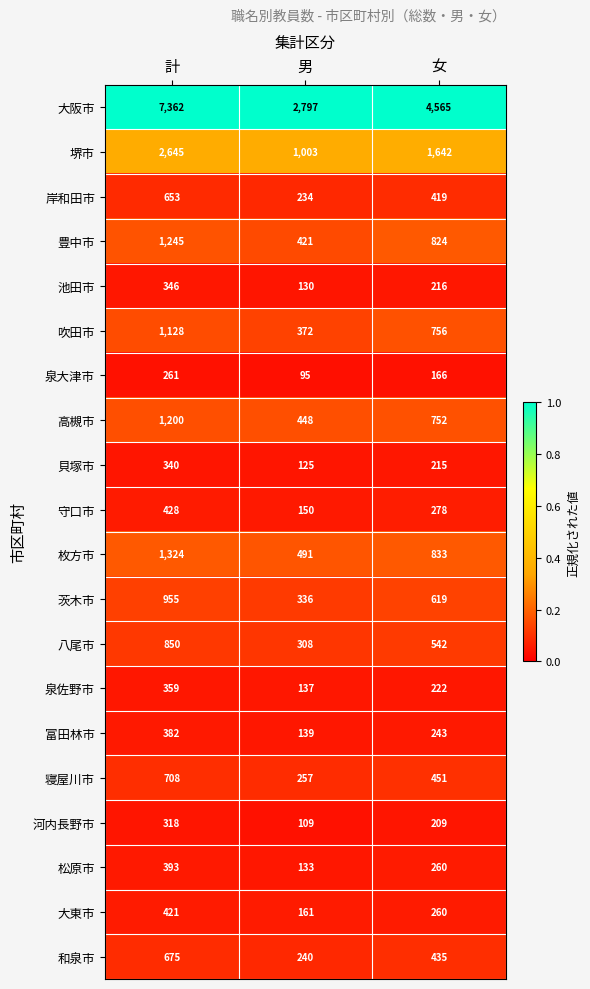

At which label does 和泉市 first exceed 435?

計